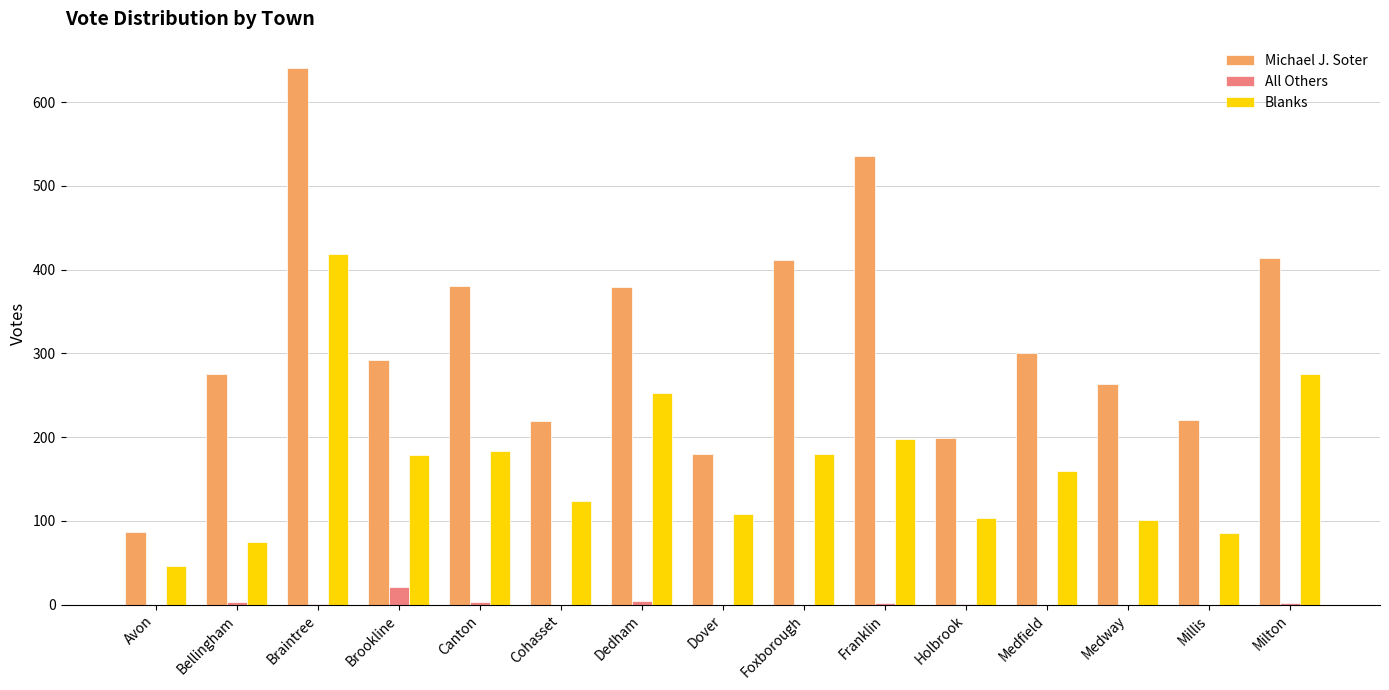

Between Avon and Dedham, which series saw the biggest shift?

Michael J. Soter